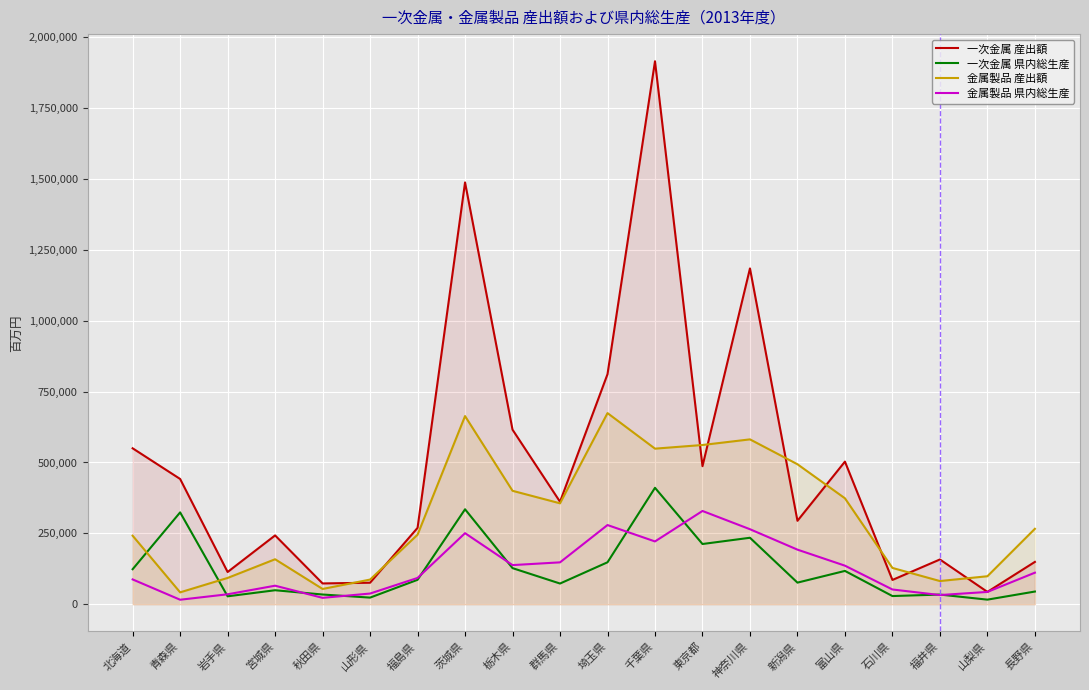

Reading left to right, transcribe all the data shown in this chart.

一次金属 産出額: 北海道=549961	青森県=441836	岩手県=113727	宮城県=242784	秋田県=73424	山形県=75971	福島県=269388	茨城県=1487515	栃木県=615647	群馬県=361436	埼玉県=811393	千葉県=1914821	東京都=486891	神奈川県=1184300	新潟県=294353	富山県=503036	石川県=85746	福井県=157942	山梨県=43587	長野県=149350
一次金属 県内総生産: 北海道=123588	青森県=323975	岩手県=28009	宮城県=49436	秋田県=34345	山形県=23448	福島県=86217	茨城県=334915	栃木県=127415	群馬県=73075	埼玉県=148005	千葉県=410623	東京都=212469	神奈川県=234496	新潟県=76262	富山県=117575	石川県=28933	福井県=34159	山梨県=16285	長野県=44846
金属製品 産出額: 北海道=241724	青森県=42019	岩手県=92825	宮城県=158737	秋田県=53948	山形県=87026	福島県=245271	茨城県=663607	栃木県=400081	群馬県=355960	埼玉県=674101	千葉県=548738	東京都=561642	神奈川県=581481	新潟県=493762	富山県=373644	石川県=128127	福井県=81858	山梨県=98796	長野県=266076
金属製品 県内総生産: 北海道=87573	青森県=15965	岩手県=35181	宮城県=65438	秋田県=22610	山形県=37777	福島県=92854	茨城県=250678	栃木県=138093	群馬県=147773	埼玉県=279336	千葉県=221523	東京都=328966	神奈川県=264613	新潟県=192585	富山県=136056	石川県=52095	福井県=32466	山梨県=43469	長野県=111346